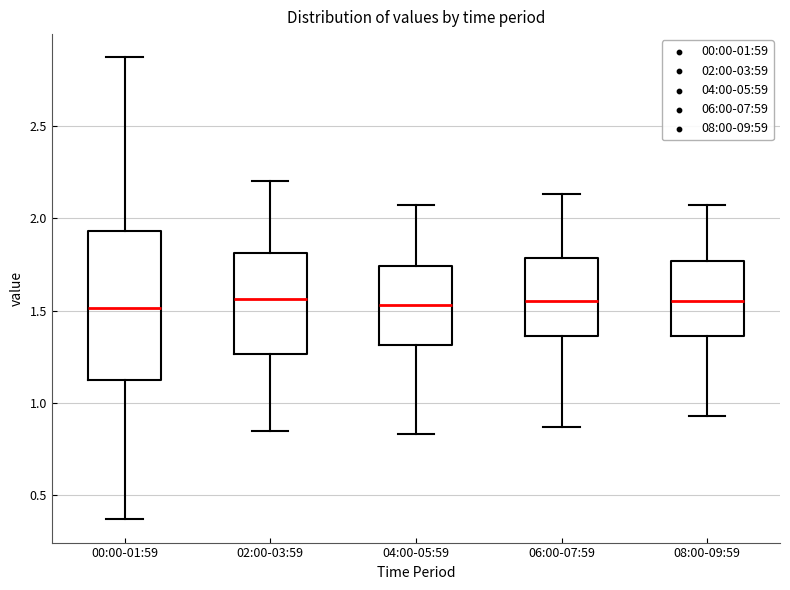

Reading left to right, transcribe this box plot: for each box, give where its median line is, the range the box spans, and where its two whiskers end, as read against the y-axis. The values are not printed on the chart, so give them approximately, as read against the axis.

00:00-01:59: median 1.50, box 1.10 to 1.95, whiskers 0.35 to 2.85
02:00-03:59: median 1.55, box 1.25 to 1.80, whiskers 0.85 to 2.20
04:00-05:59: median 1.55, box 1.30 to 1.75, whiskers 0.85 to 2.05
06:00-07:59: median 1.55, box 1.35 to 1.80, whiskers 0.85 to 2.15
08:00-09:59: median 1.55, box 1.35 to 1.75, whiskers 0.95 to 2.05